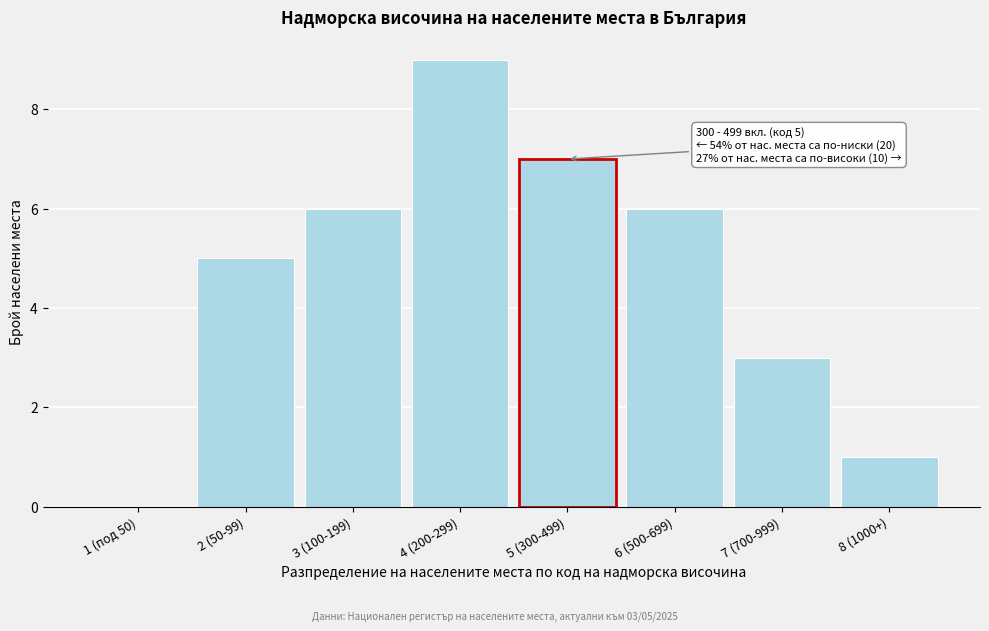

Reading left to right, extract all data points from this chart.

1 (под 50)=0	2 (50-99)=5	3 (100-199)=6	4 (200-299)=9	5 (300-499)=7	6 (500-699)=6	7 (700-999)=3	8 (1000+)=1